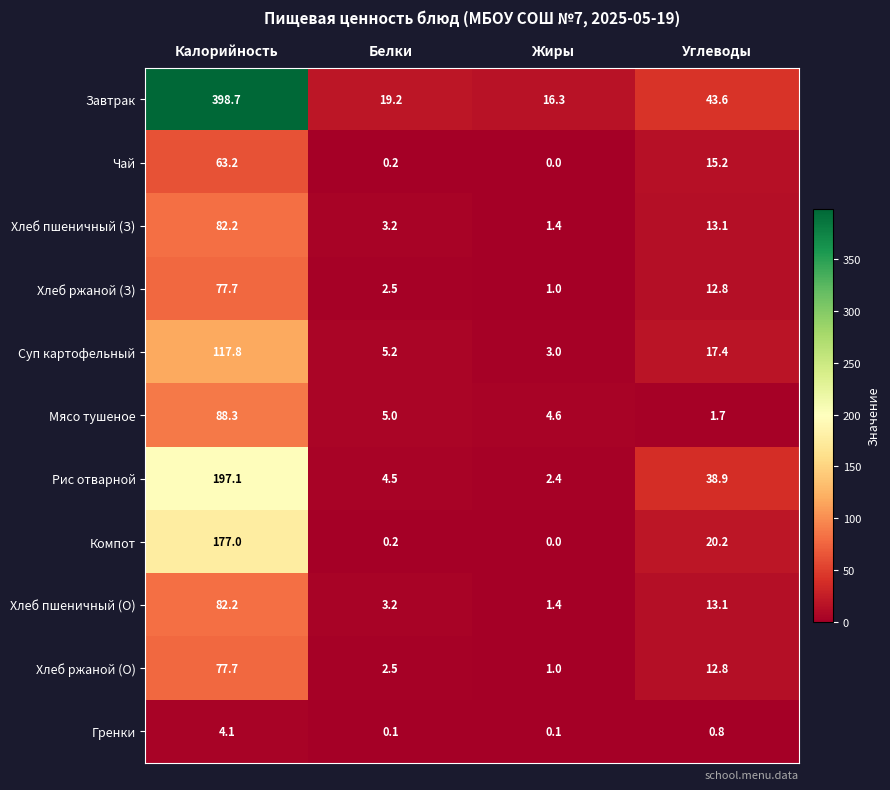

The value of Мясо тушеное at Белки is 8.3. True or false?

False